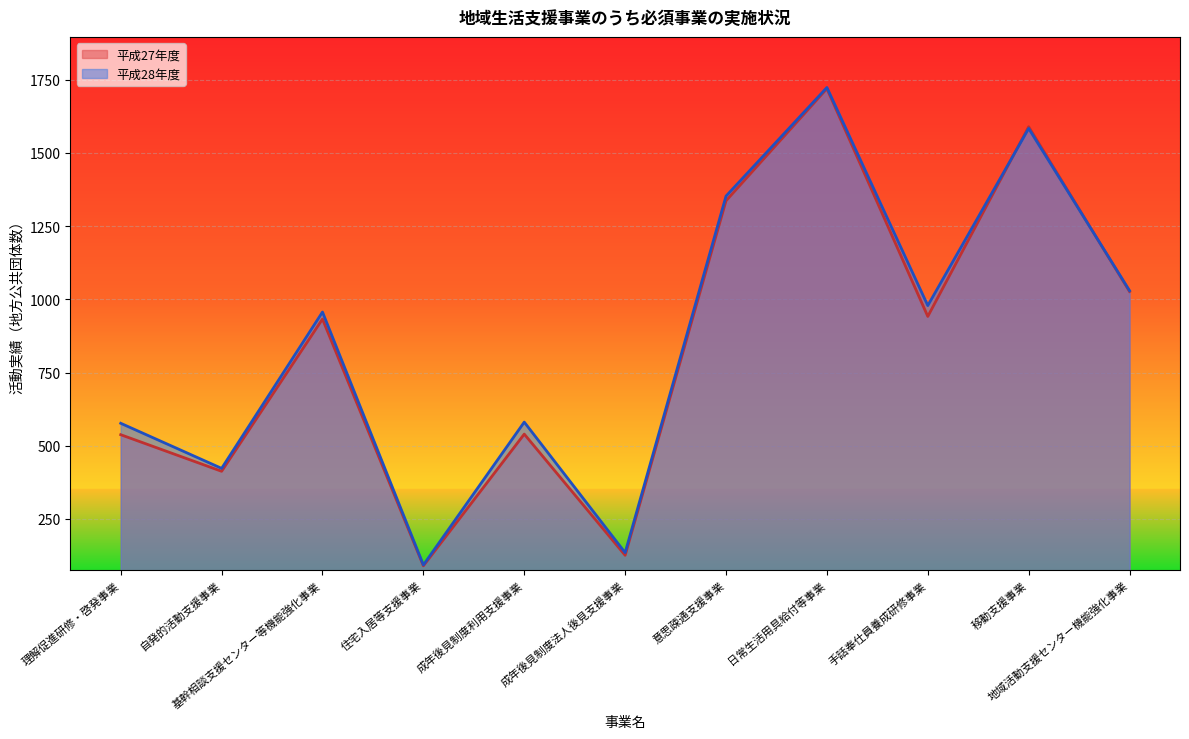

How many lines are shown in the chart?

2